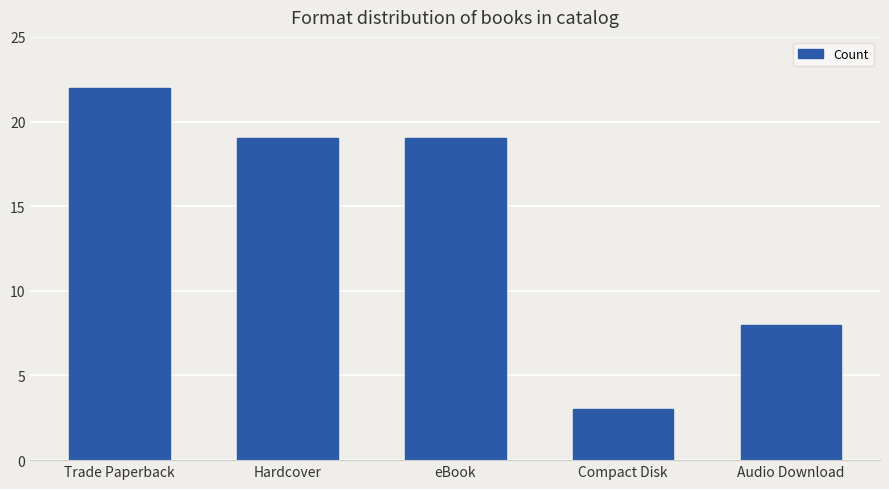

What is the difference between the second highest and minimum values?

16